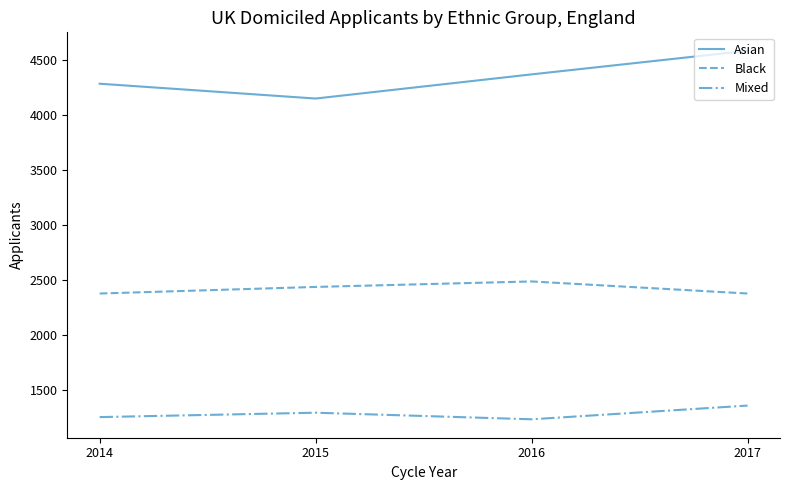

Which series has the largest range (max minus min)?

Asian